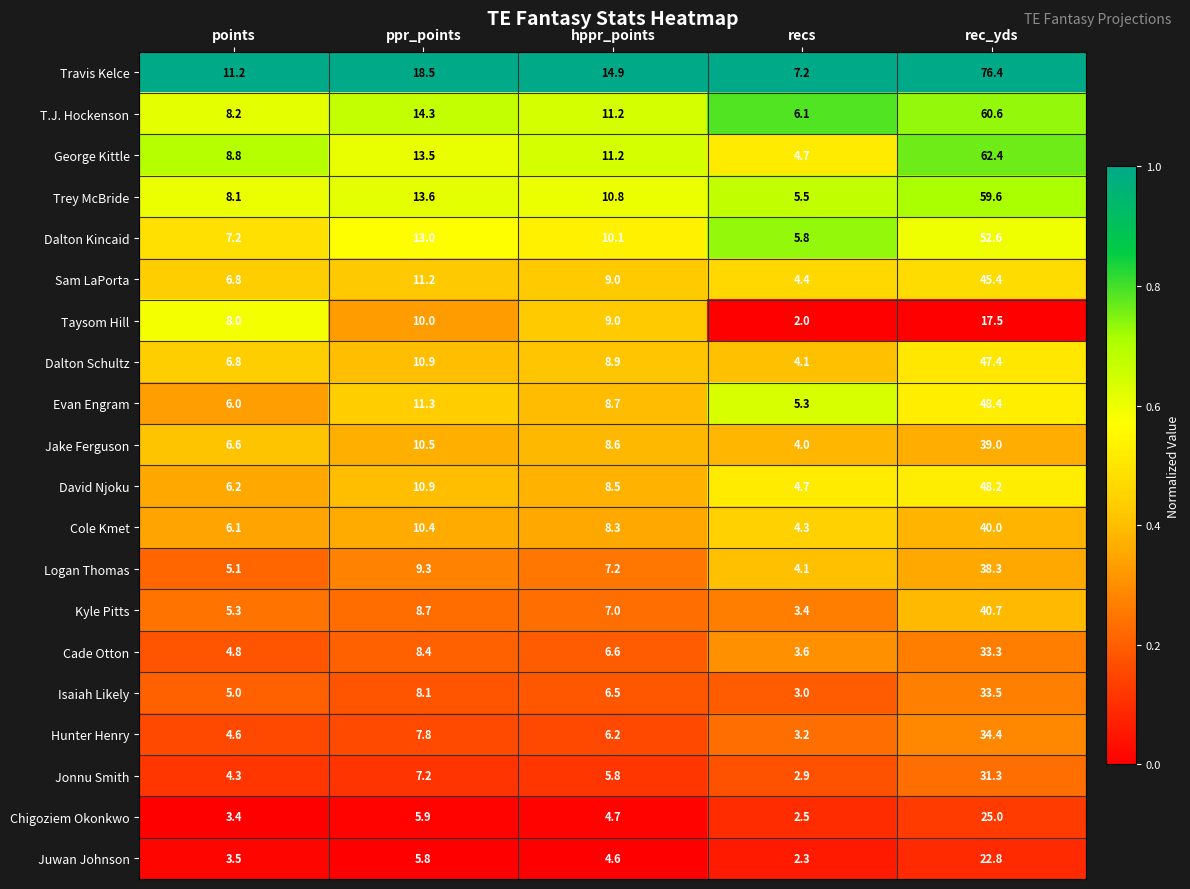

How many data points in Logan Thomas are above 7?

3